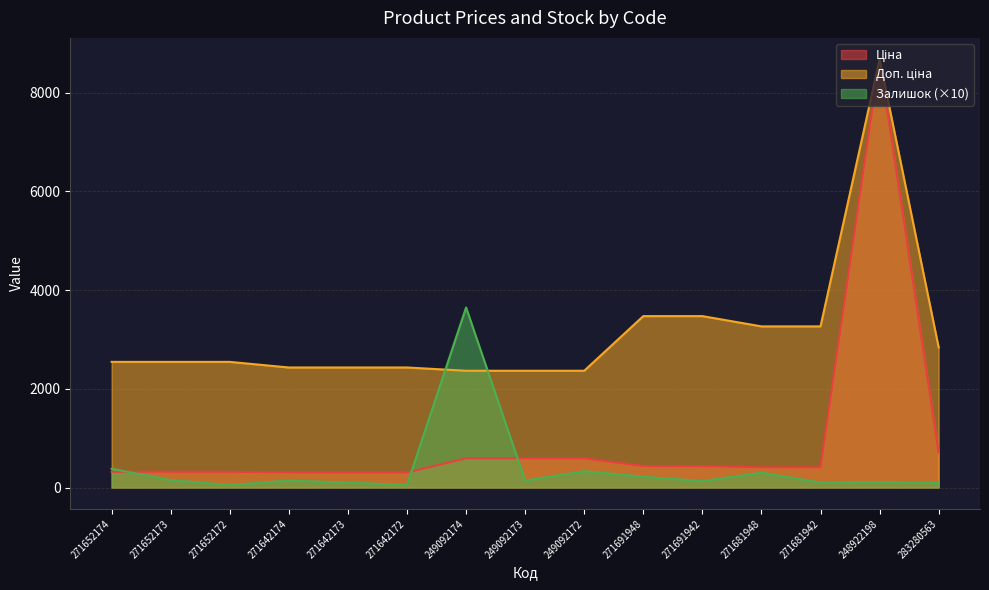

Which series has the largest total across all categories?

Доп. ціна